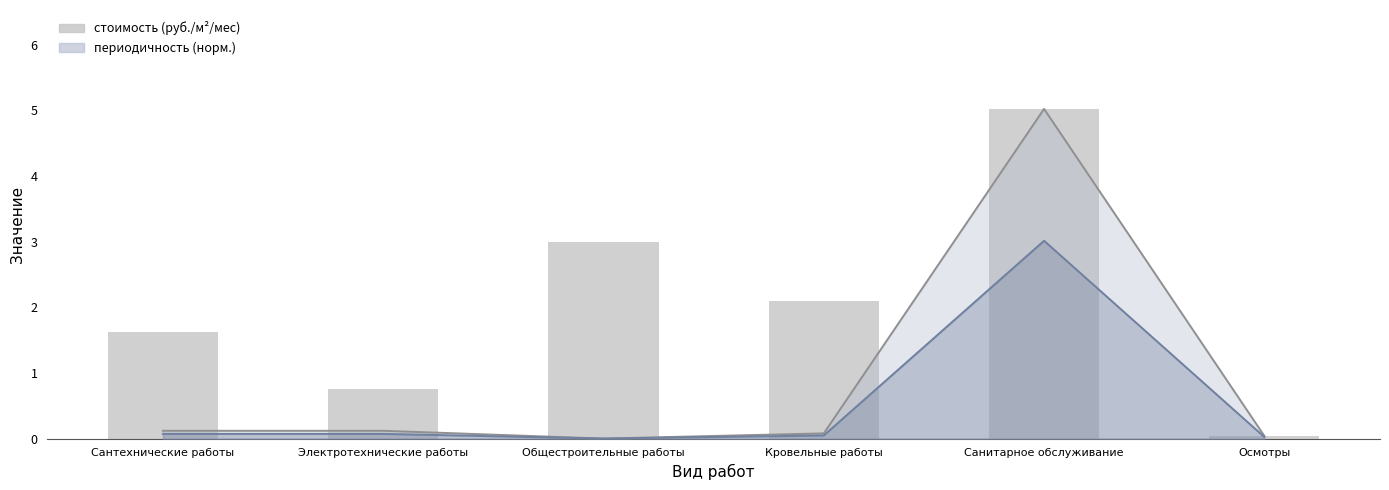

Read the стоимость (руб./м²/мес) value at Кровельные работы.

2.1